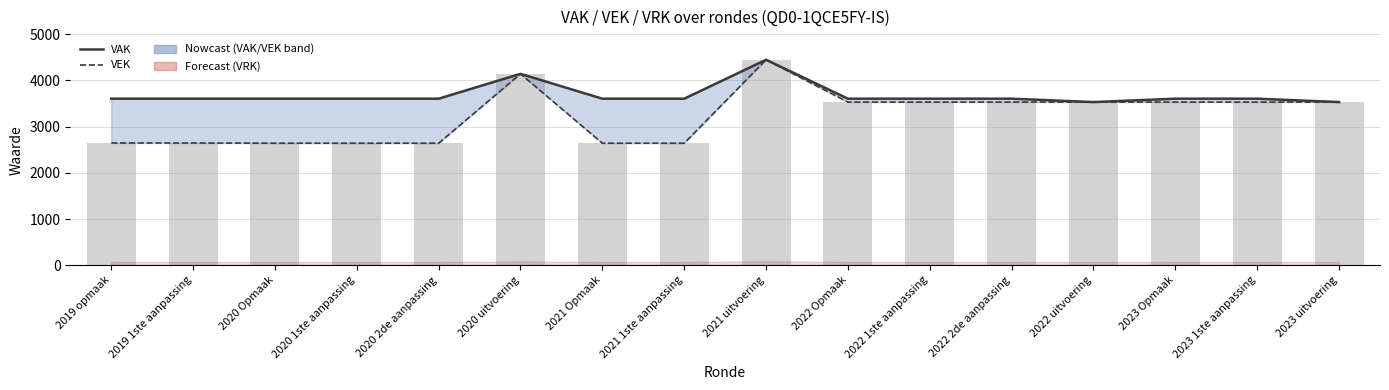

What position from the left is 2022 1ste aanpassing?

11